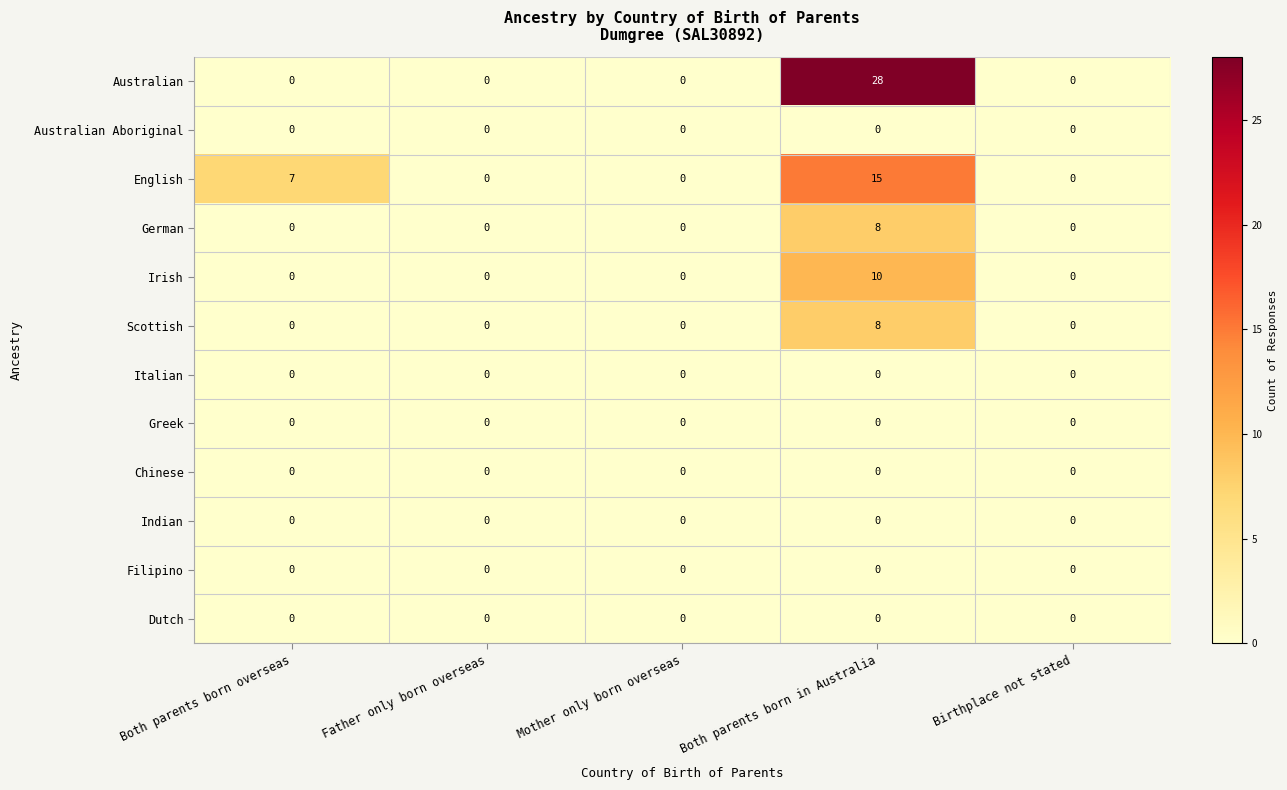

Count the number of categories in the chart.

5